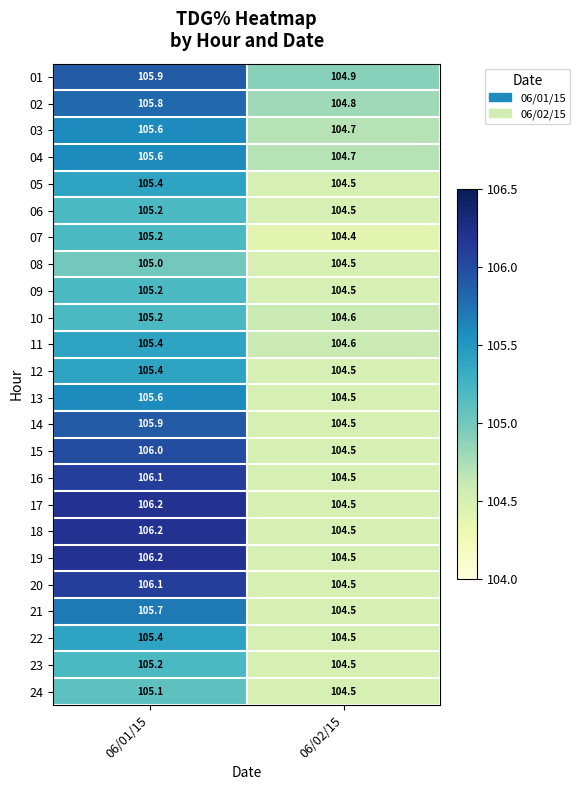

List the labels in order of 10 value, smallest first.

06/02/15, 06/01/15